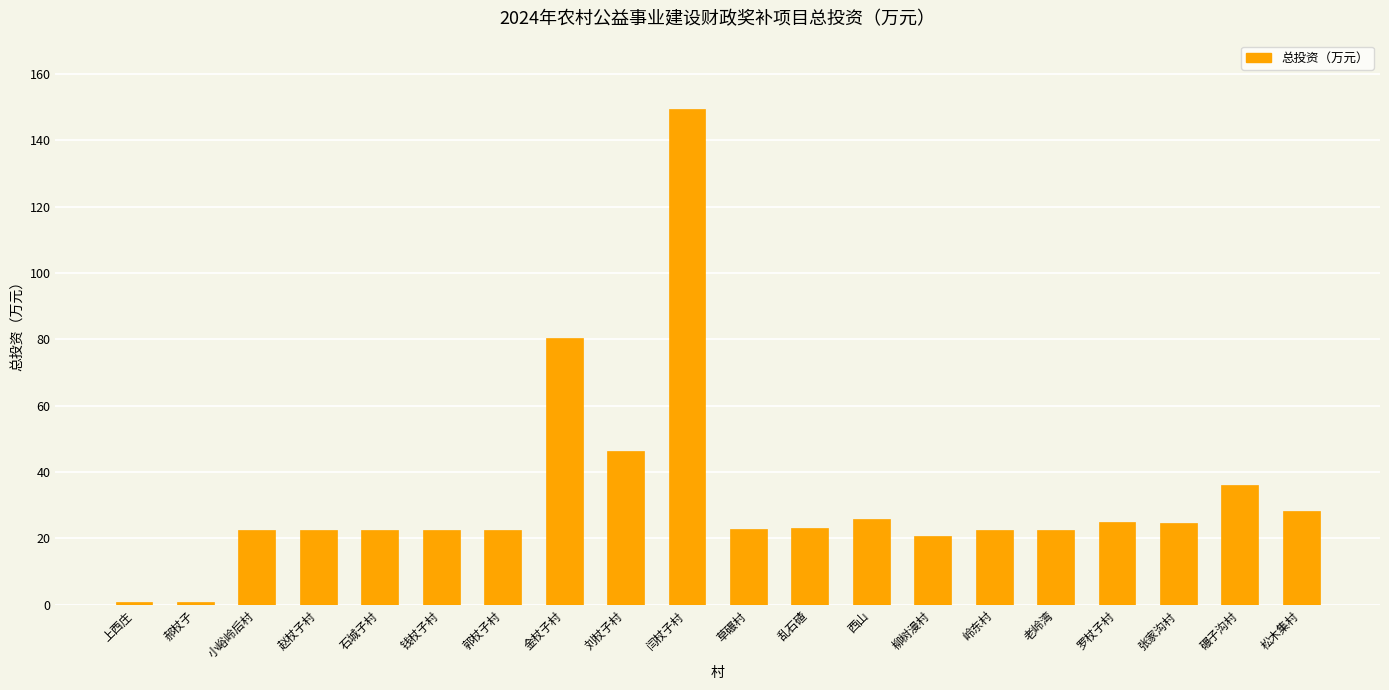

What is the label of the 5th bar from the right?

老岭湾